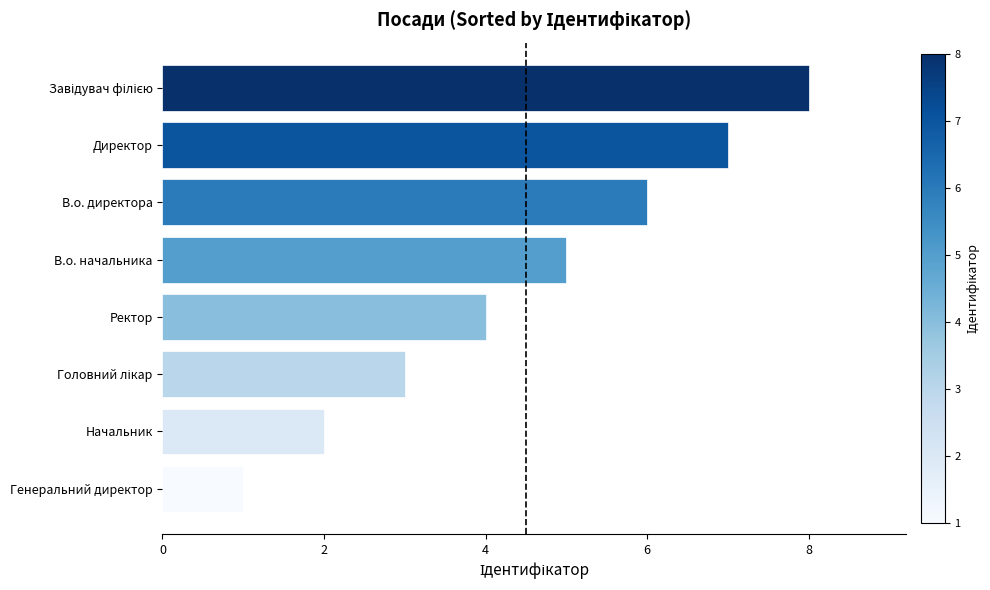

What is the sum of the values at Начальник and Генеральний директор?

3